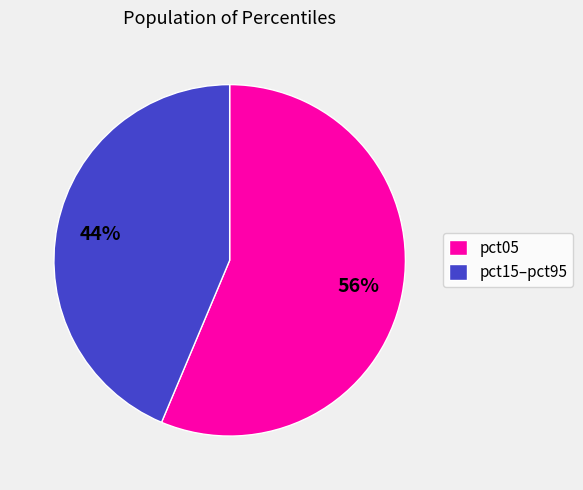

Which category accounts for the majority?

pct05